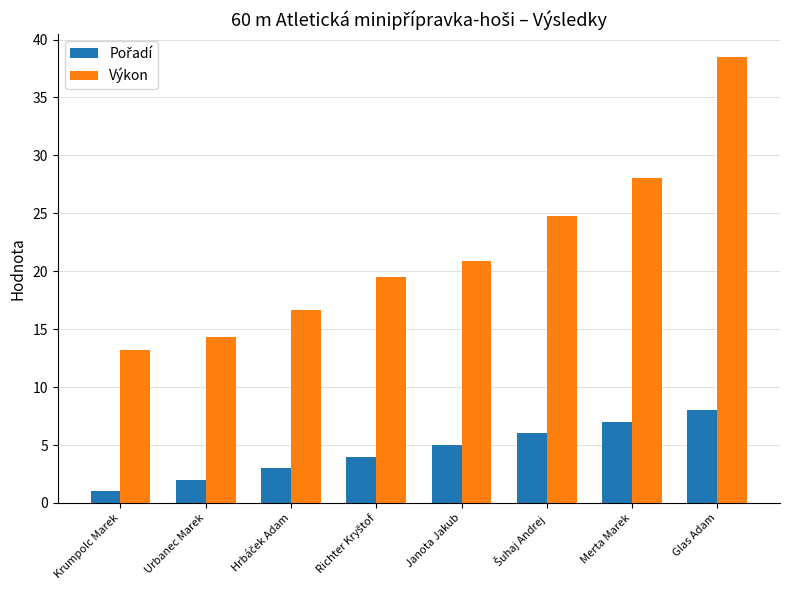

What is the label of the 1st bar from the right?

Glas Adam